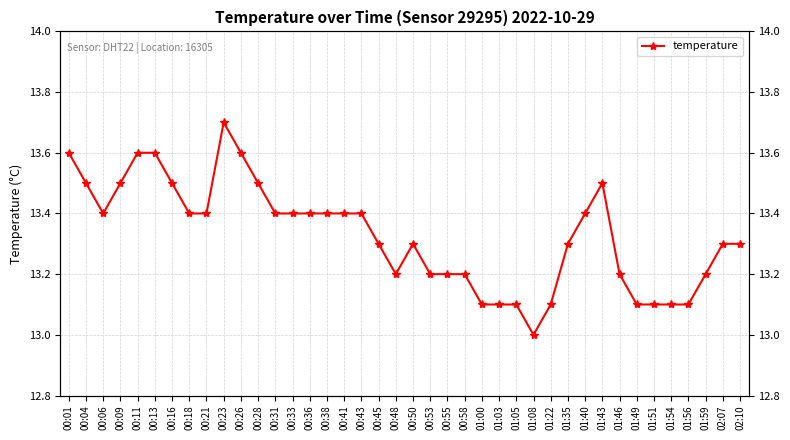

List the labels in order of value, largest first.

00:23, 00:01, 00:11, 00:13, 00:26, 00:04, 00:09, 00:16, 00:28, 01:43, 00:06, 00:18, 00:21, 00:31, 00:33, 00:36, 00:38, 00:41, 00:43, 01:40, 00:45, 00:50, 01:35, 02:07, 02:10, 00:48, 00:53, 00:55, 00:58, 01:46, 01:59, 01:00, 01:03, 01:05, 01:22, 01:49, 01:51, 01:54, 01:56, 01:08